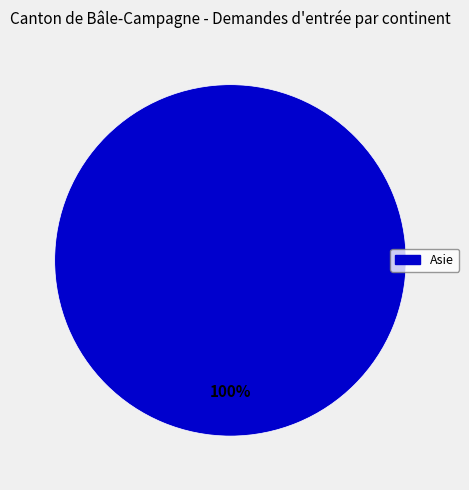

True or false: Asie accounts for 93% of the total.

False